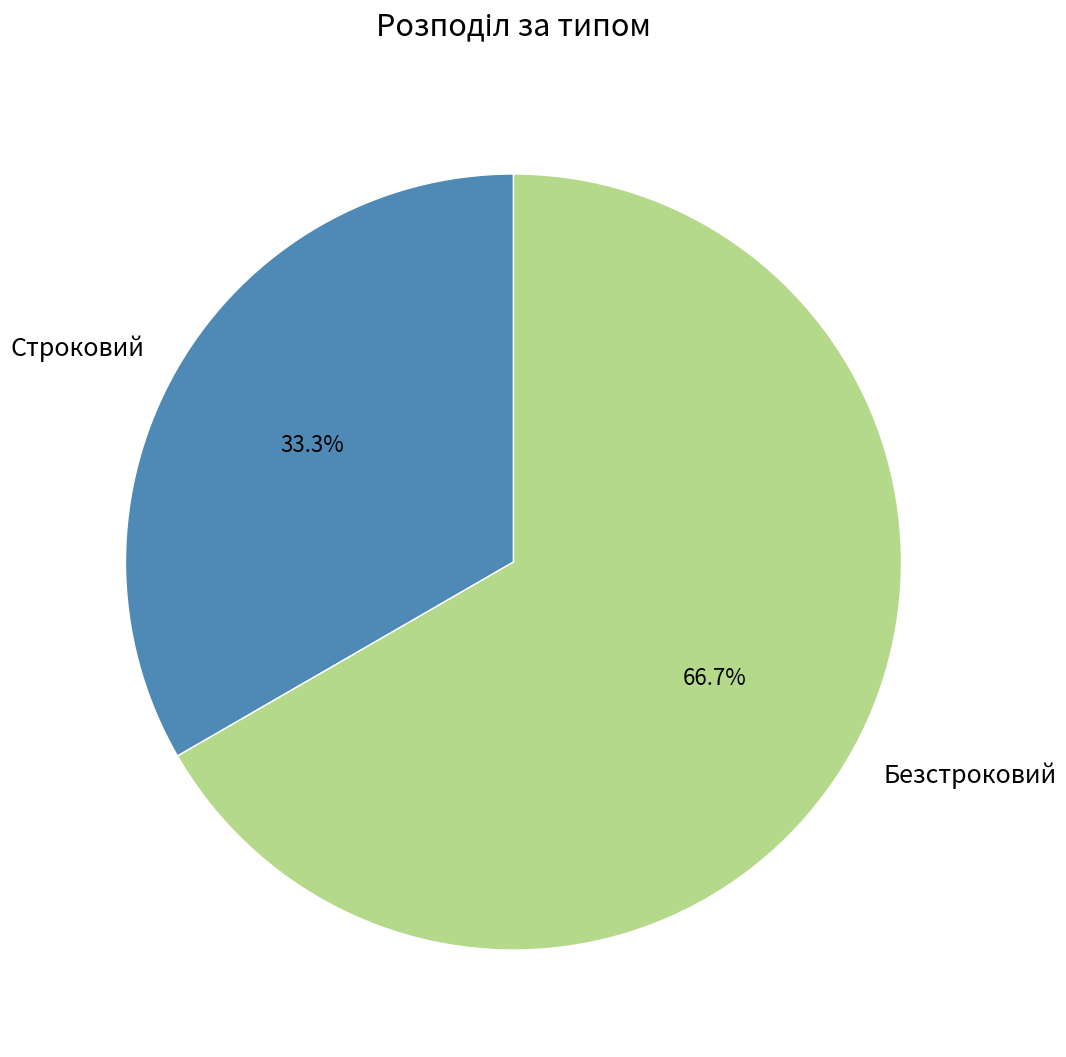

True or false: Безстроковий accounts for 67% of the total.

True